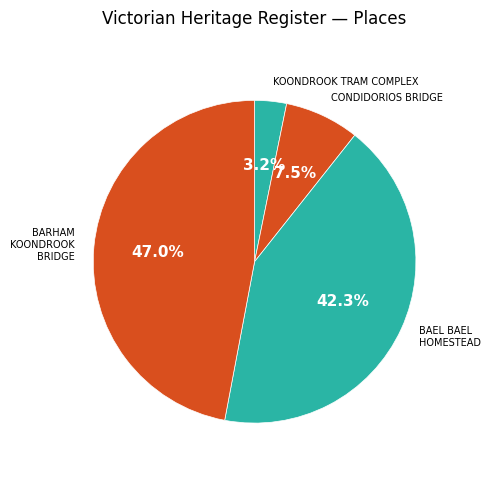

Which category has the biggest portion of the pie?

BARHAM KOONDROOK BRIDGE